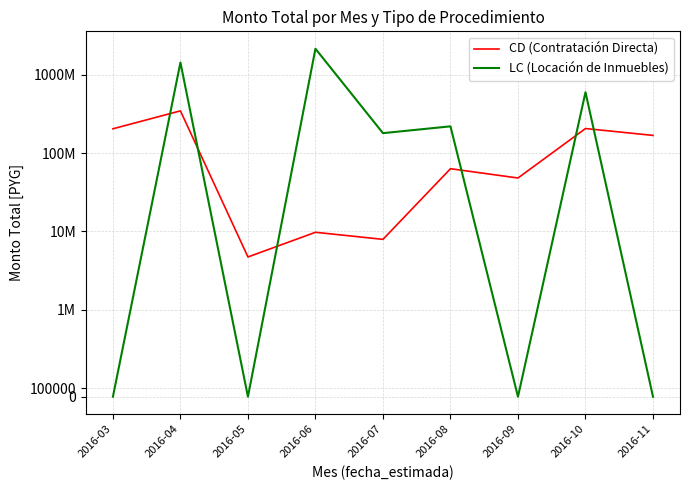

What is the total value across all series at 2016-03?

204757000